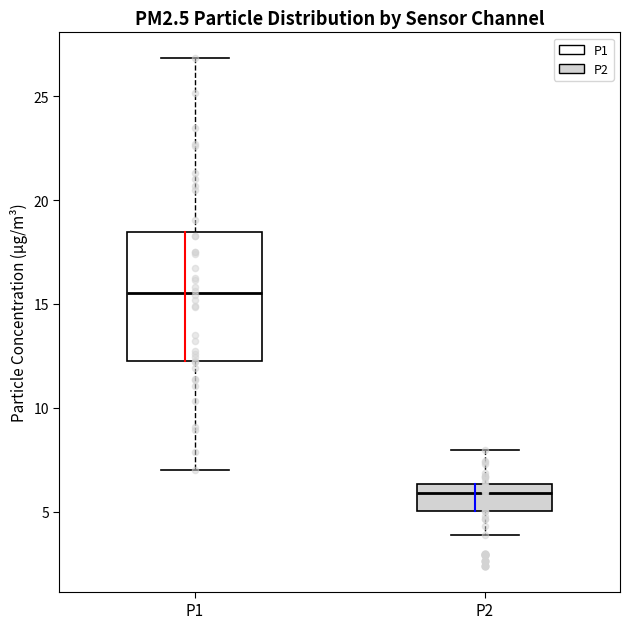

Reading left to right, transcribe this box plot: for each box, give where its median line is, the range the box spans, and where its two whiskers end, as read against the y-axis. The values are not printed on the chart, so give them approximately, as read against the axis.

P1: median 15.5, box 12.5 to 18.5, whiskers 7.0 to 27.0
P2: median 6.0, box 5.0 to 6.5, whiskers 4.0 to 8.0